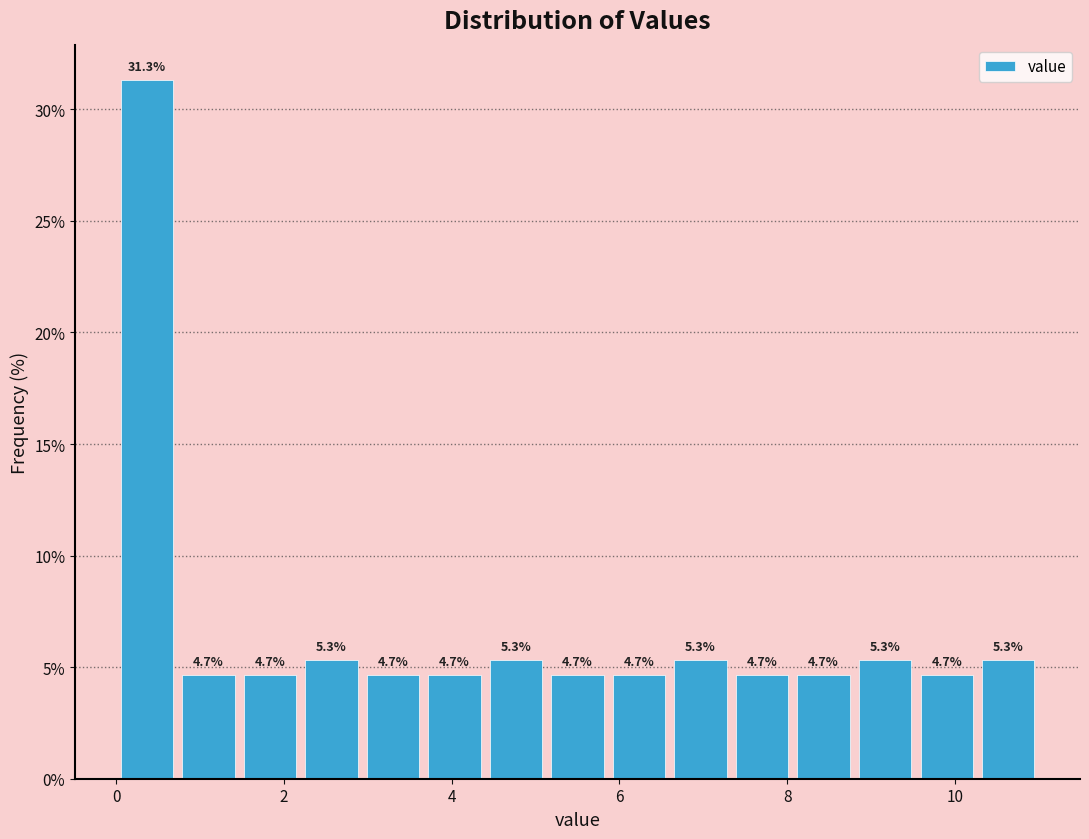

Around what value on the x-axis is the tallest bar? Give the approximate position of its centre, as read against the axis.

0.4